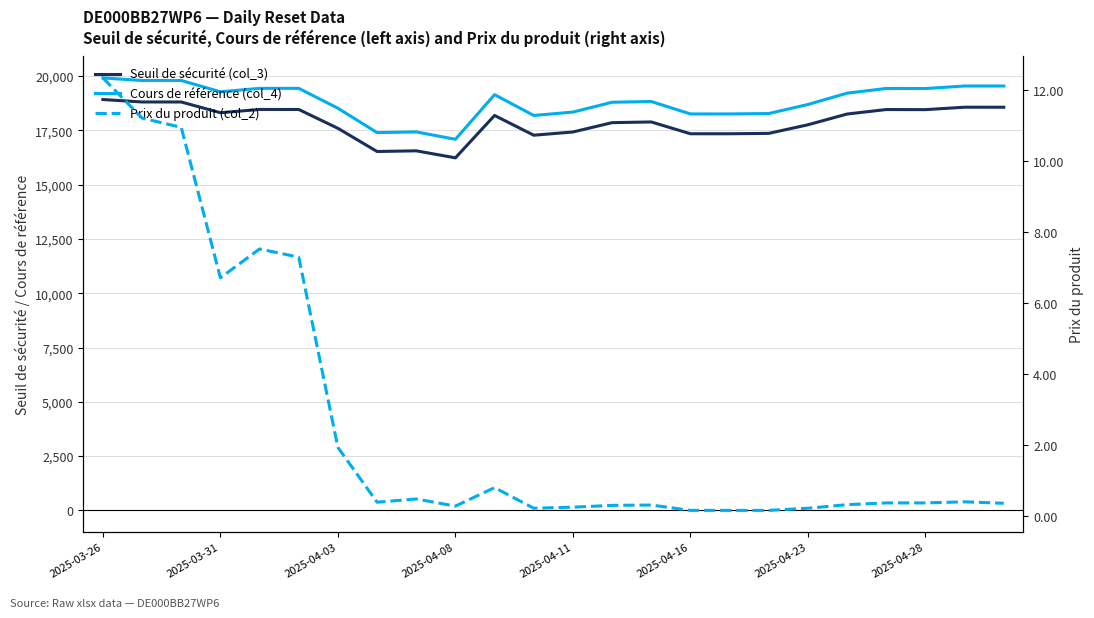

The Cours de référence (col_4) series shows 29105.3 at 10. True or false?

False